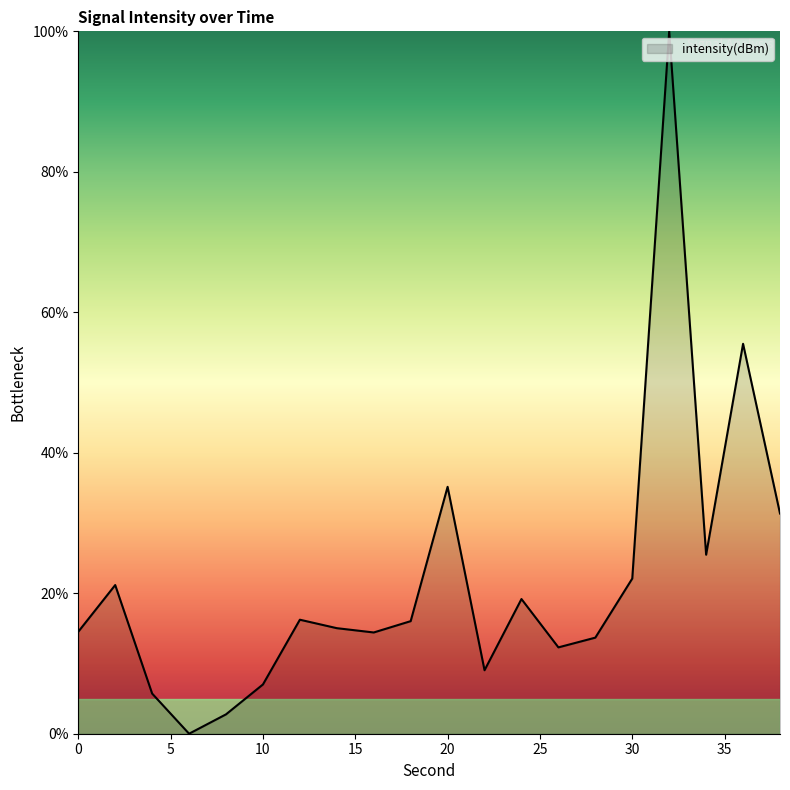

What is the maximum value shown in the chart?

100.0